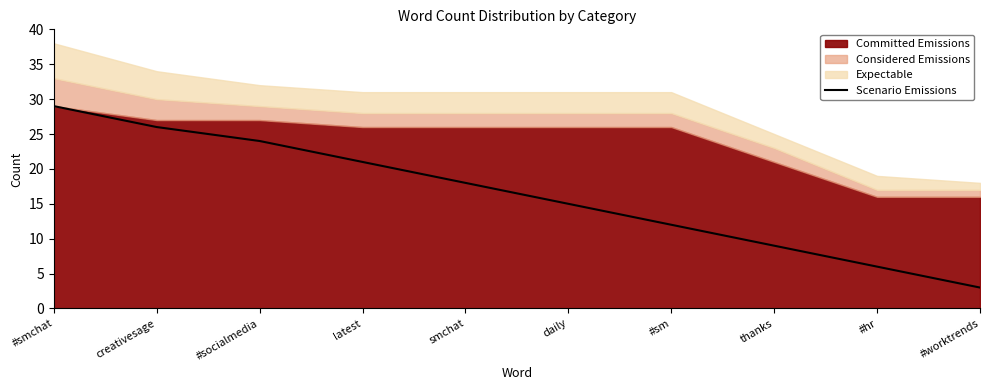

Is it true that Scenario Emissions equals 24 at #socialmedia?

True